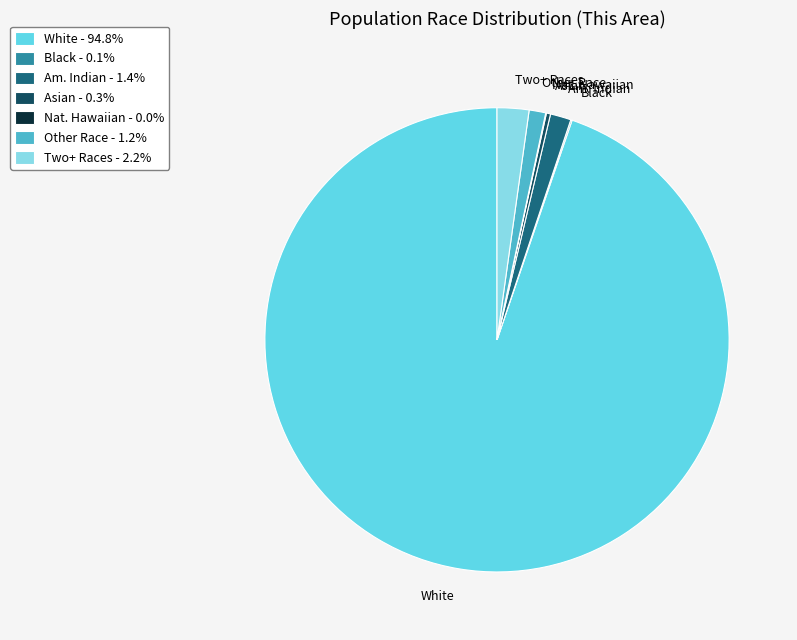

Combined, do Am. Indian - 1.4% and Two+ Races - 2.2% account for over 50%?

No